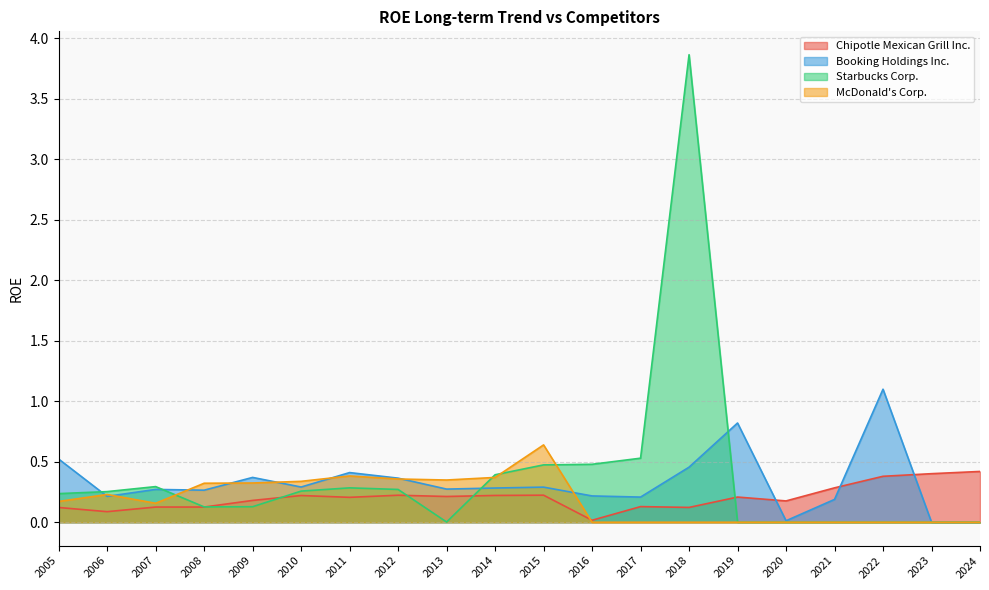

At which category does Starbucks Corp. reach its first local peak?

2007